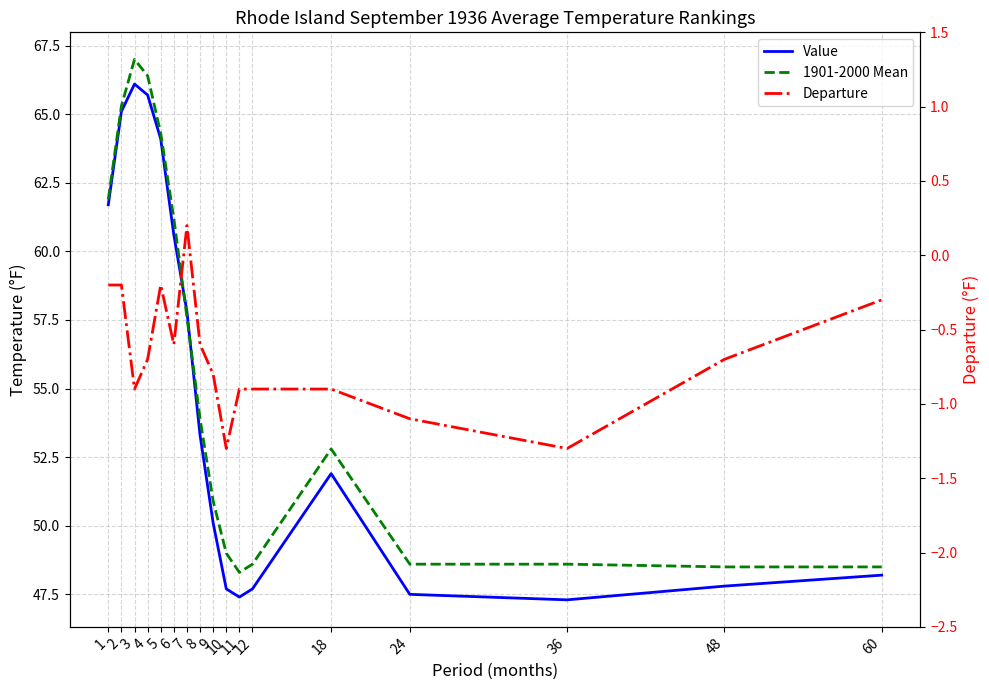

True or false: Value and Departure intersect in this chart.

False